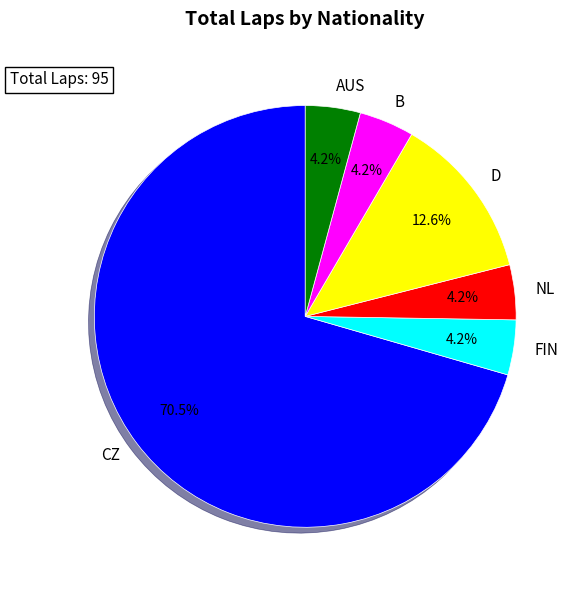

What is the ratio of the value at D to the value at FIN?

3.0